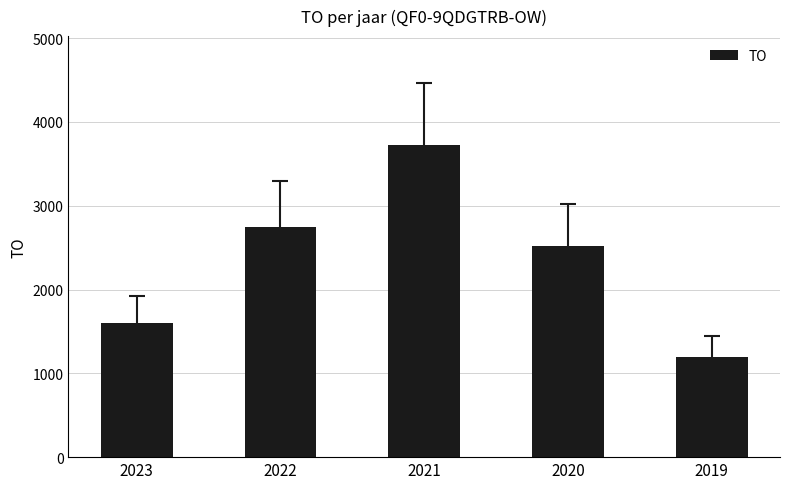

What is the value of the 5th bar from the left?

1200